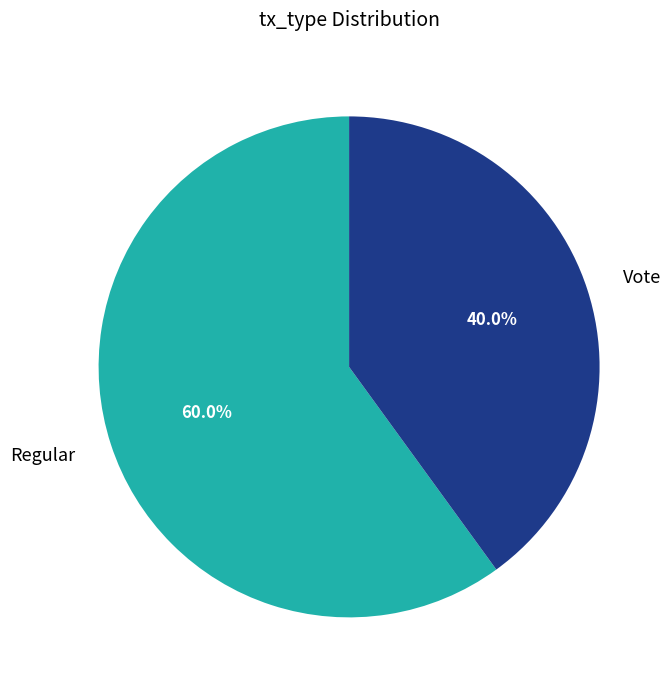

Combined, what portion of the pie is Regular and Vote?

100.0%